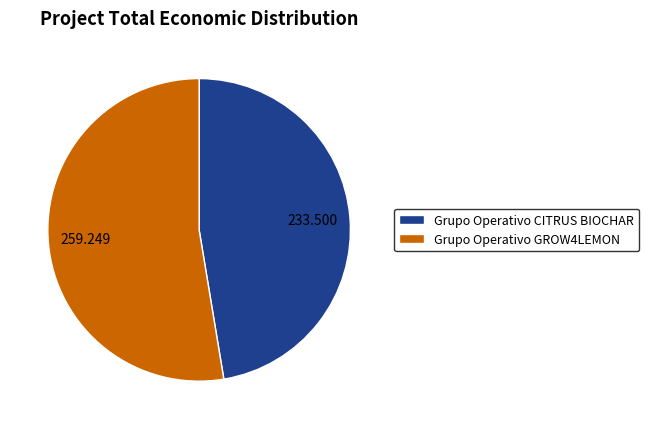

Is the sum of Grupo Operativo CITRUS BIOCHAR and Grupo Operativo GROW4LEMON greater than half?

Yes